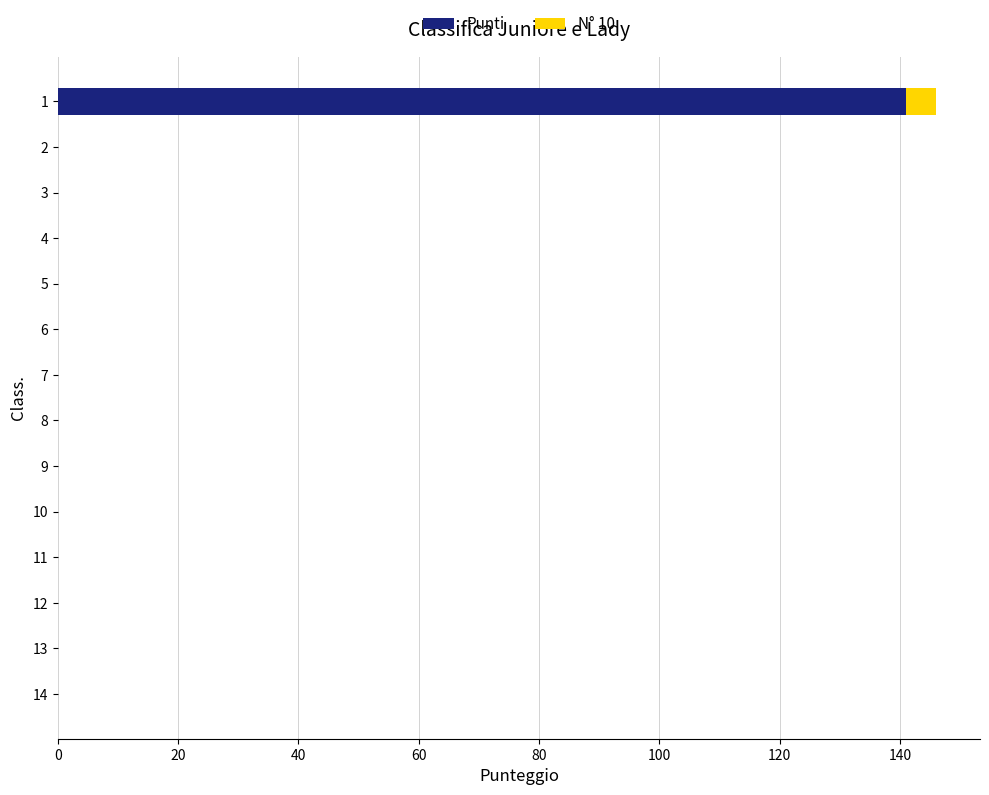

What are all the series names shown in the legend?

Punti, N° 10